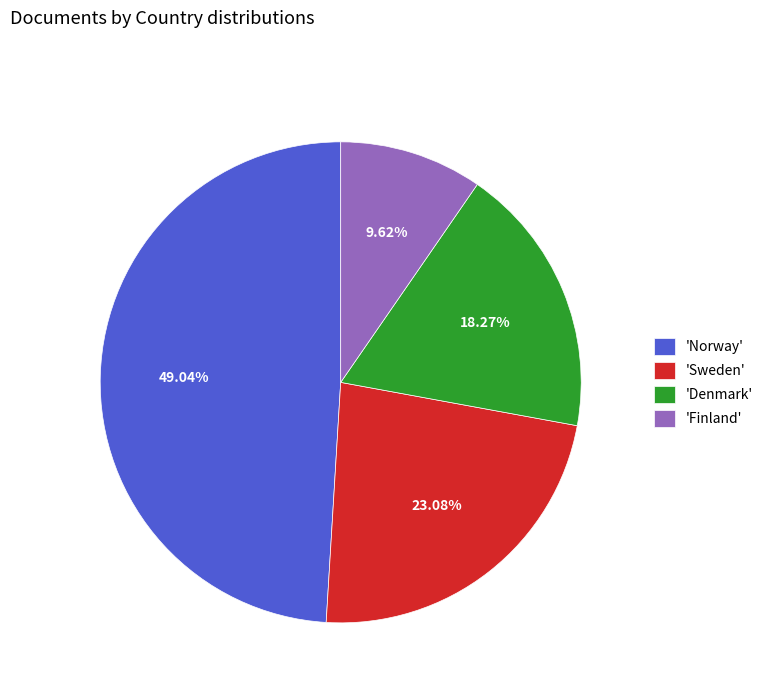

Is there any slice that represents more than half of the pie?

No